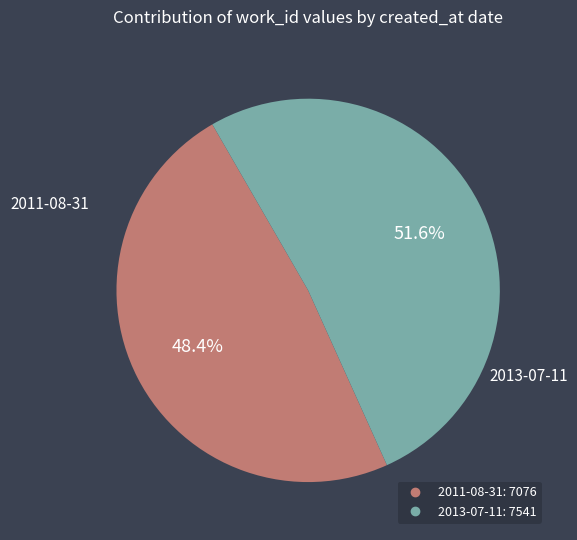

What is the smallest slice in the pie chart?

2011-08-31